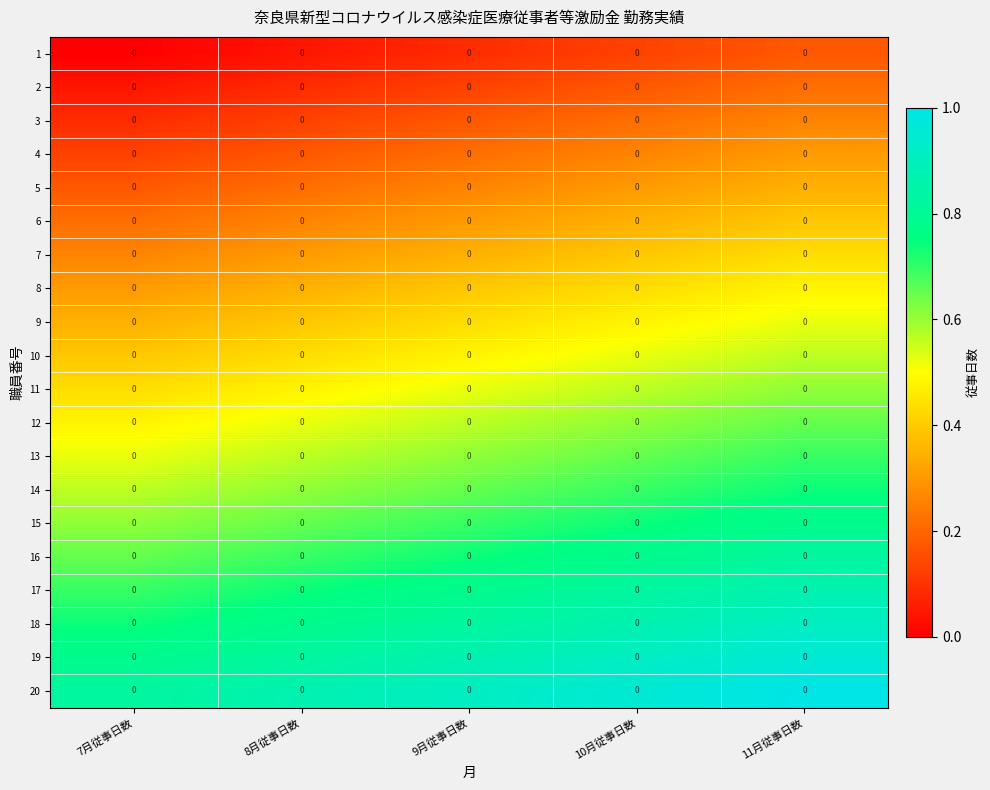

Between 10月従事日数 and 11月従事日数, which series saw the biggest shift?

11